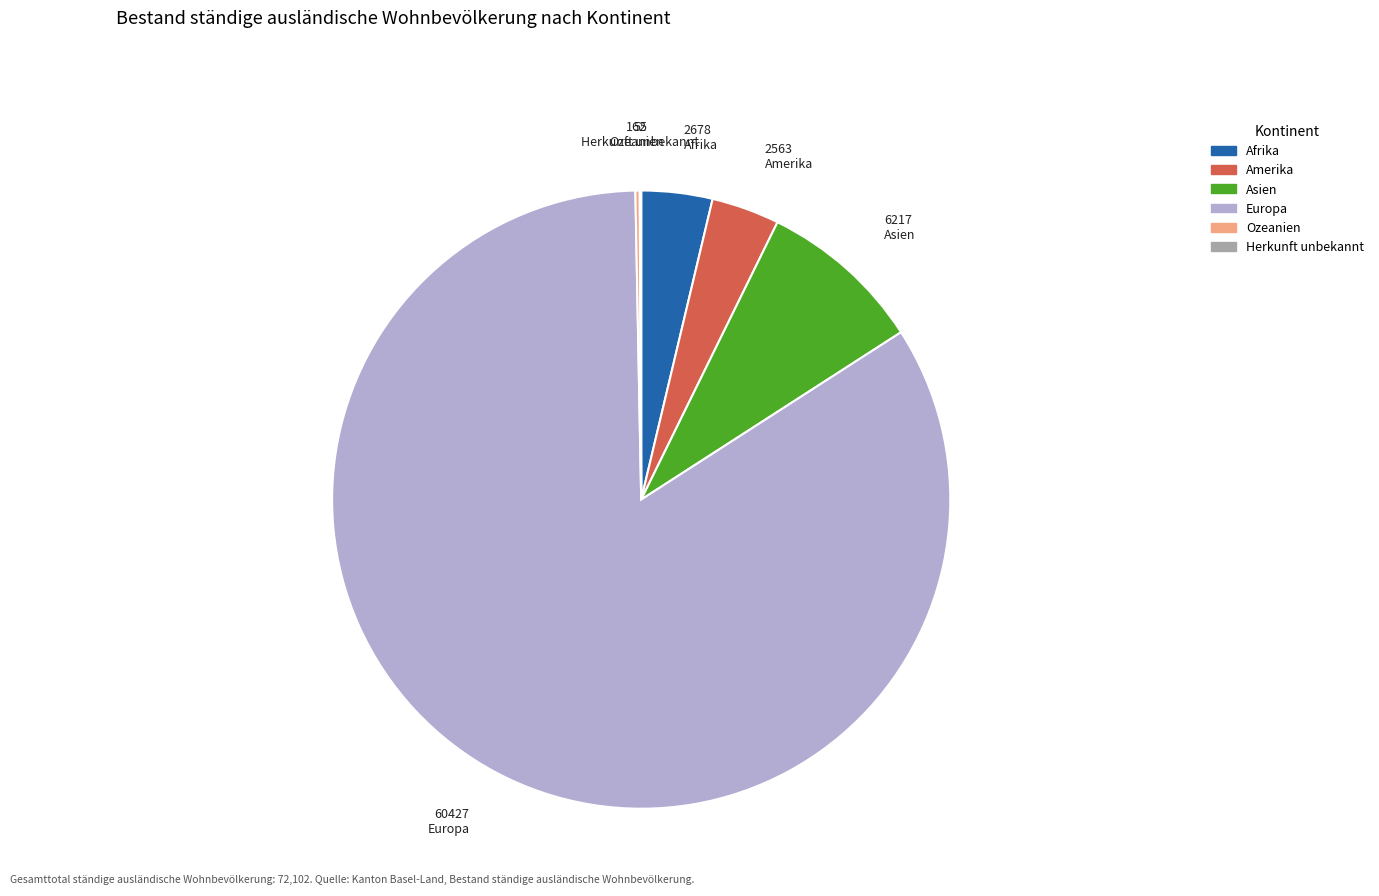

Which category has the biggest portion of the pie?

Europa